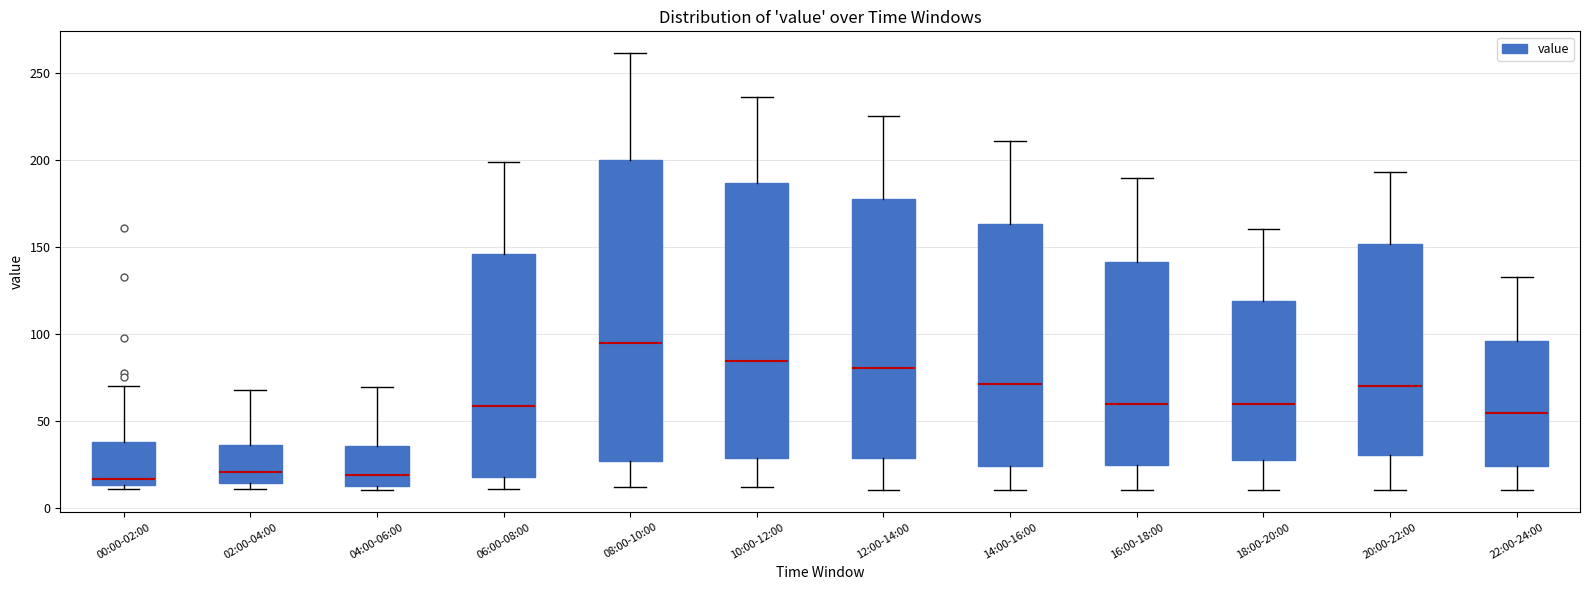

Where does the lower whisker of the box for 18:00-20:00 end on the y-axis? The values are not printed on the chart, so give them approximately, as read against the axis.

10